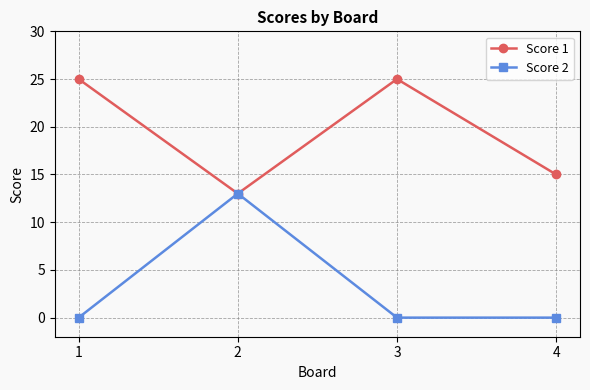

Rank the series by their maximum value, from lowest to highest.

Score 2, Score 1